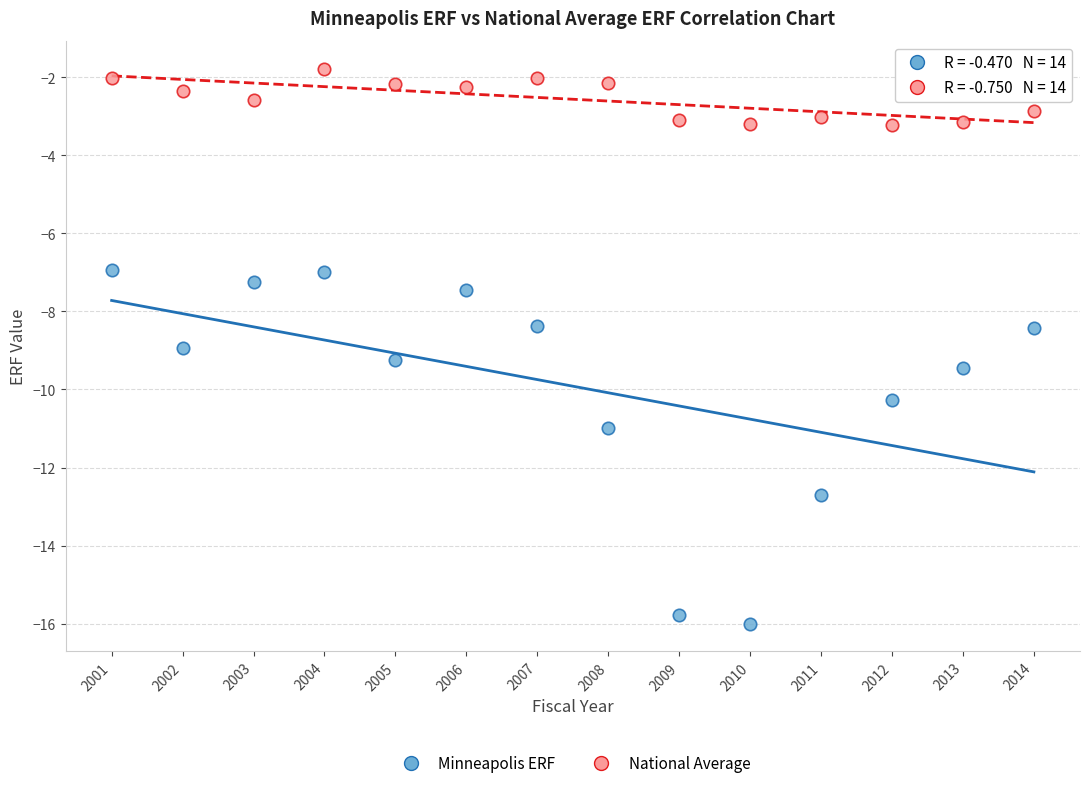

Which series contains the lowest Y value?

Minneapolis ERF